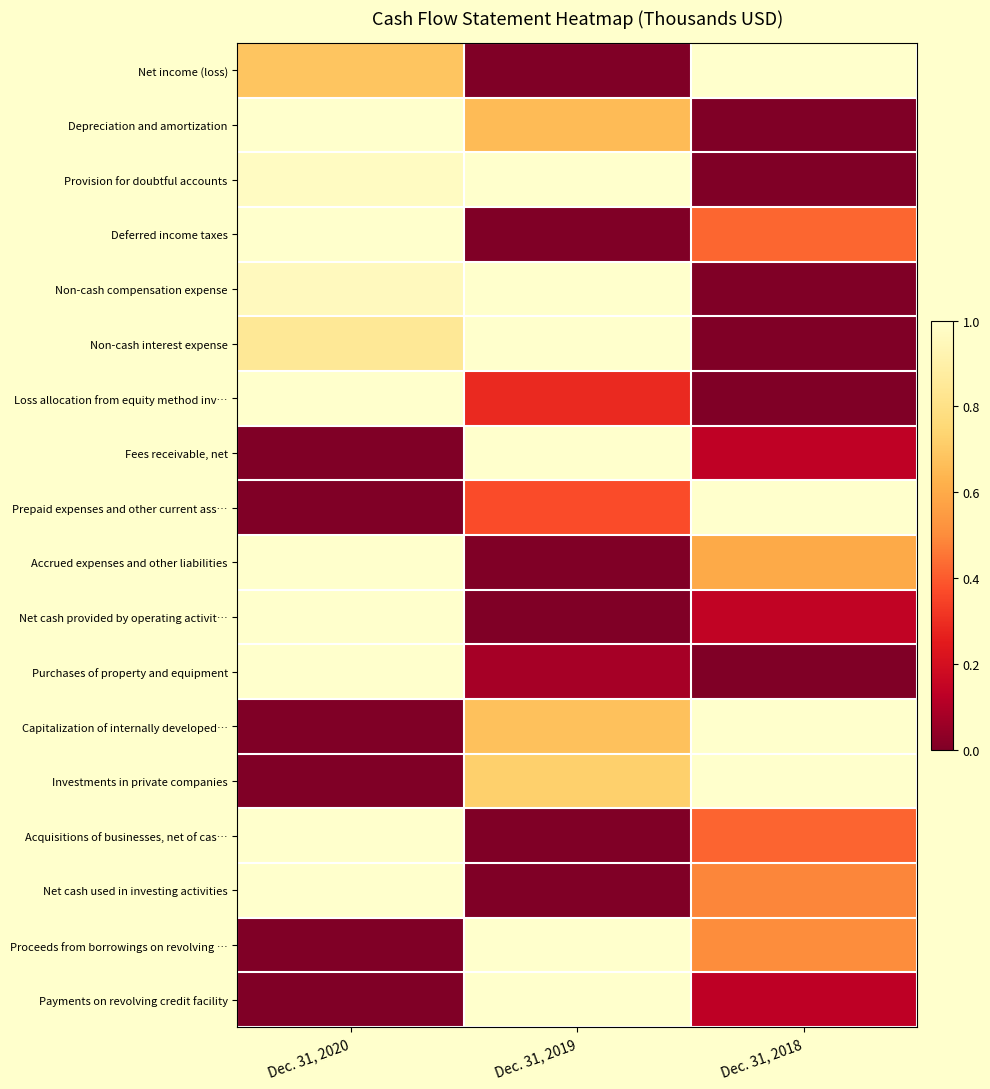

List the series in order of their peak value, lowest first.

Net income (loss), Depreciation and amortization, Provision for doubtful accounts, Deferred income taxes, Non-cash compensation expense, Non-cash interest expense, Loss allocation from equity method inv…, Fees receivable, net, Prepaid expenses and other current ass…, Accrued expenses and other liabilities, Net cash provided by operating activit…, Purchases of property and equipment, Capitalization of internally developed…, Investments in private companies, Acquisitions of businesses, net of cas…, Net cash used in investing activities, Proceeds from borrowings on revolving …, Payments on revolving credit facility